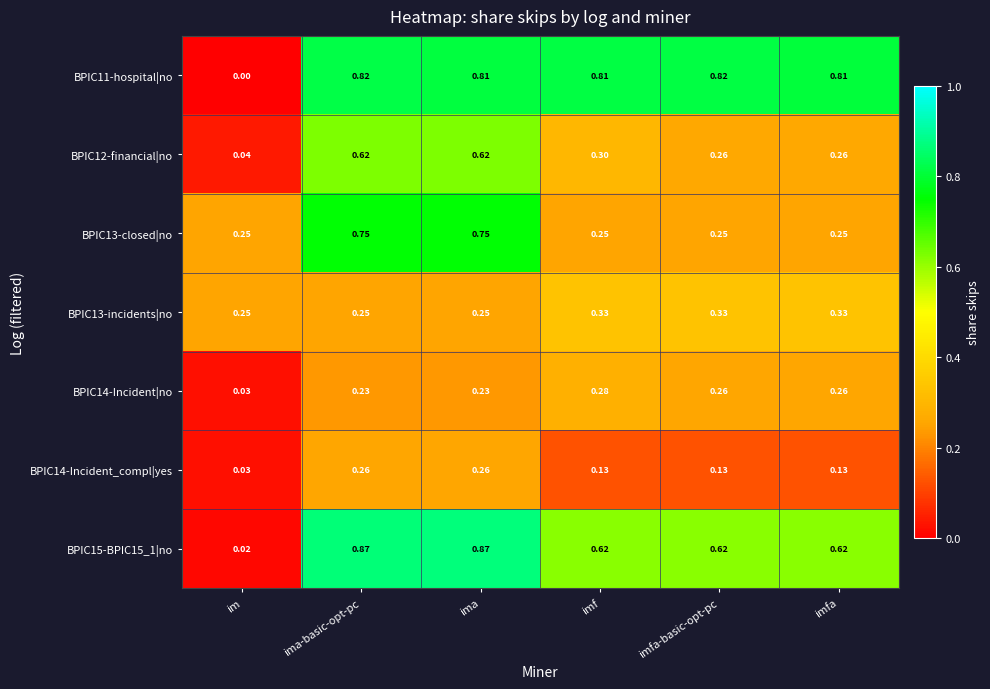

Which category has the lowest value in the BPIC14-Incident|no series?

im